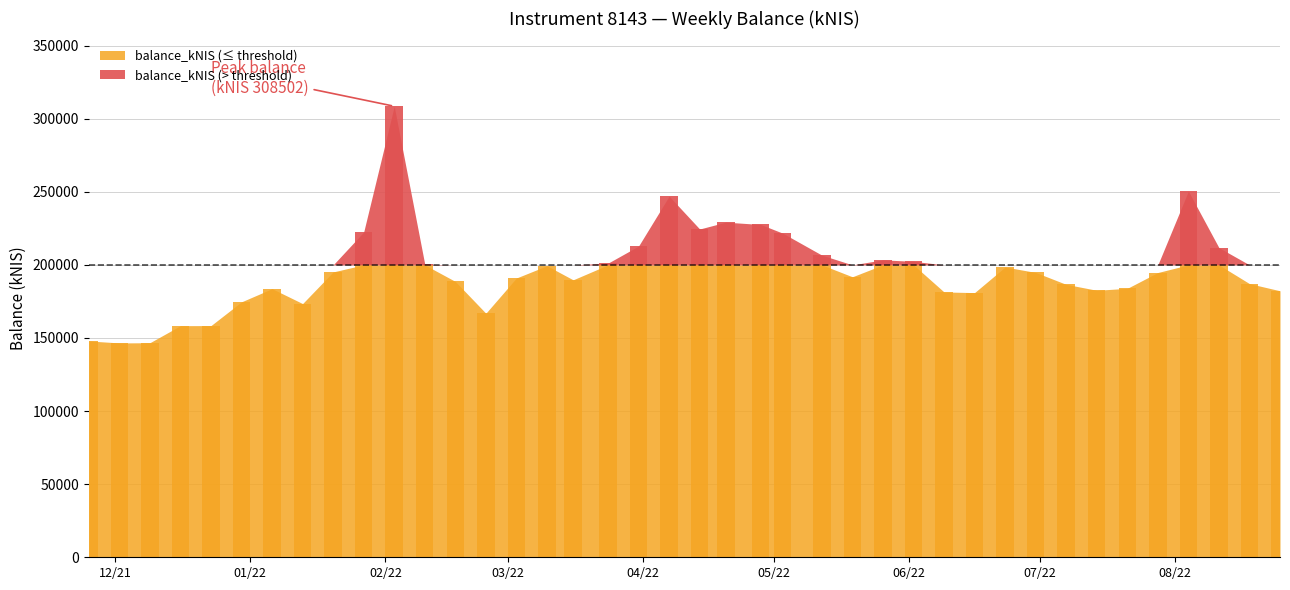

Which category has the lowest value across all series?

2021-12-02